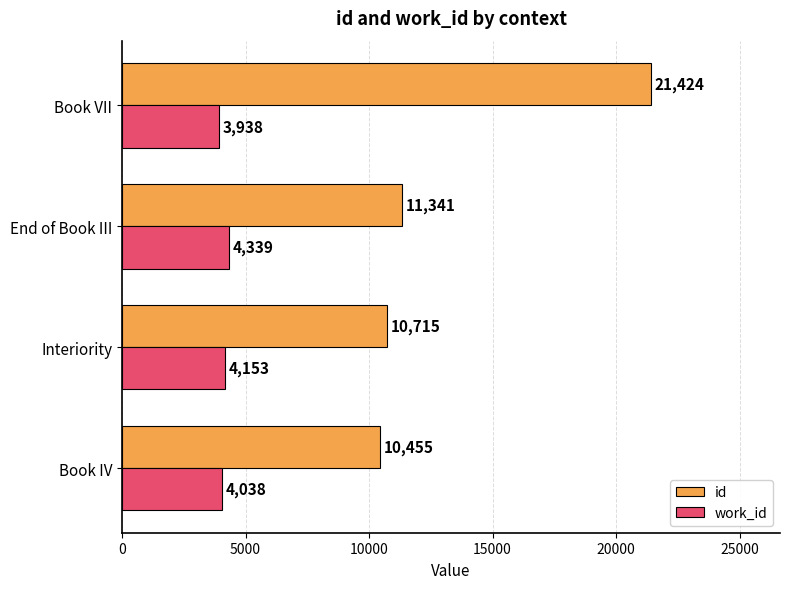

Where is id nearest to the value 15939?

End of Book III